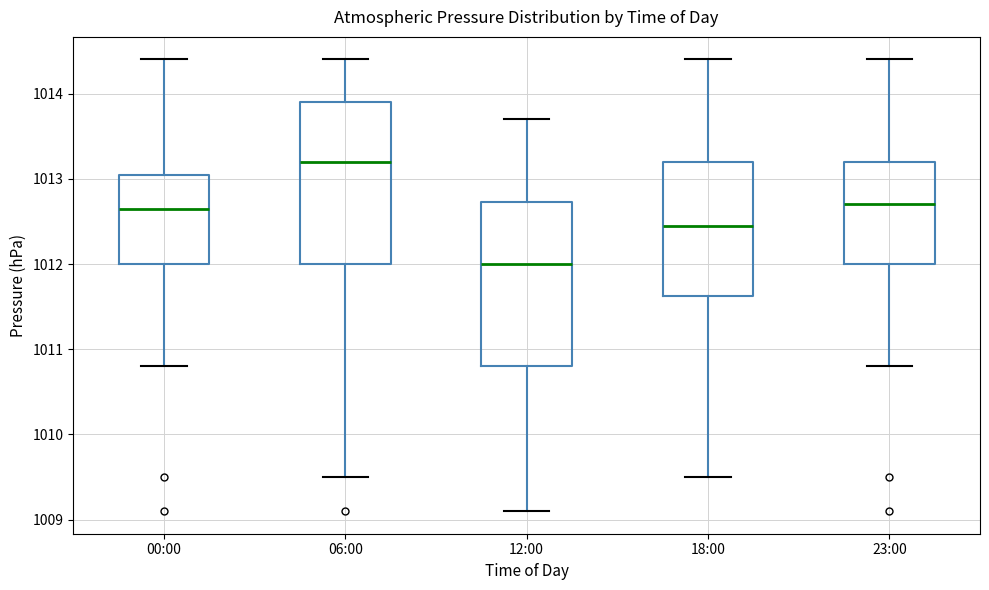

Reading left to right, read every box against the y-axis: the position of its median line, the range the box covers, and the ends of its whiskers. The values are not printed on the chart, so give them approximately, as read against the axis.

00:00: median 1012.7, box 1012.0 to 1013.1, whiskers 1010.8 to 1014.4
06:00: median 1013.2, box 1012.0 to 1013.9, whiskers 1009.5 to 1014.4
12:00: median 1012.0, box 1010.8 to 1012.7, whiskers 1009.1 to 1013.7
18:00: median 1012.5, box 1011.6 to 1013.2, whiskers 1009.5 to 1014.4
23:00: median 1012.7, box 1012.0 to 1013.2, whiskers 1010.8 to 1014.4